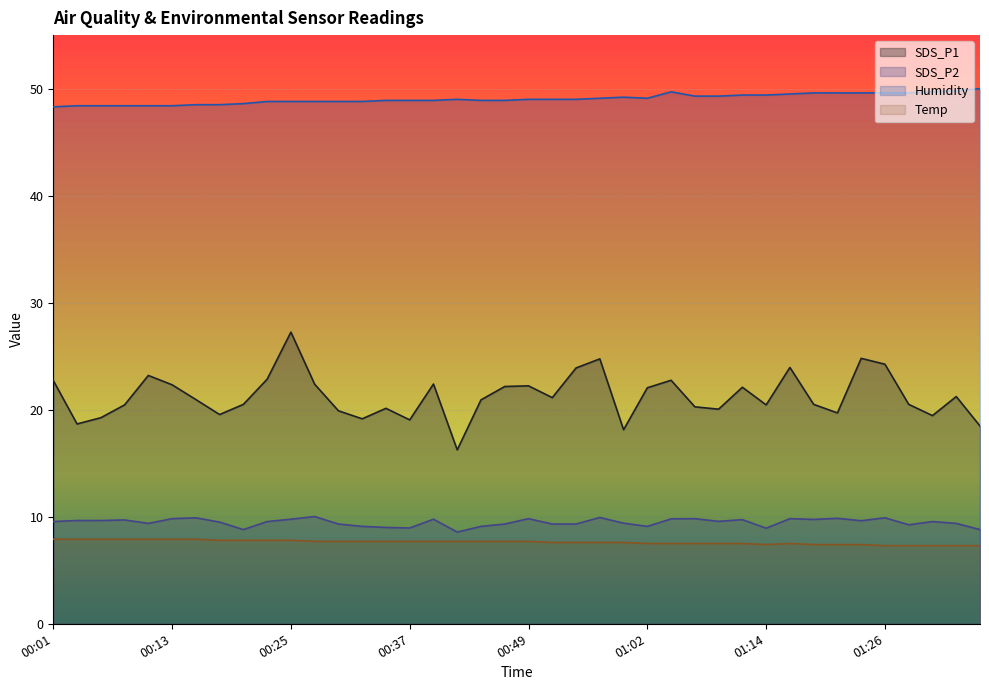

List the labels in order of SDS_P2 value, smallest first.

00:42, 00:20, 01:36, 01:14, 00:37, 00:35, 00:32, 00:44, 01:02, 01:28, 00:30, 00:47, 00:52, 00:54, 00:10, 01:33, 00:59, 00:18, 00:01, 00:23, 01:31, 01:09, 01:23, 00:03, 00:05, 00:08, 01:11, 01:19, 00:25, 00:40, 01:04, 00:13, 00:49, 01:06, 01:16, 01:21, 00:15, 01:26, 00:57, 00:27